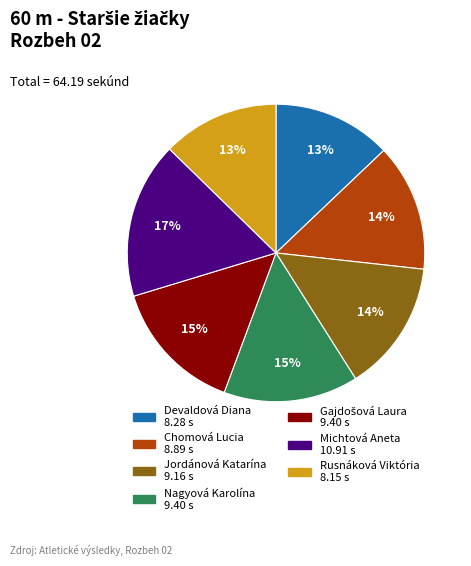

How many segments does this pie chart have?

7